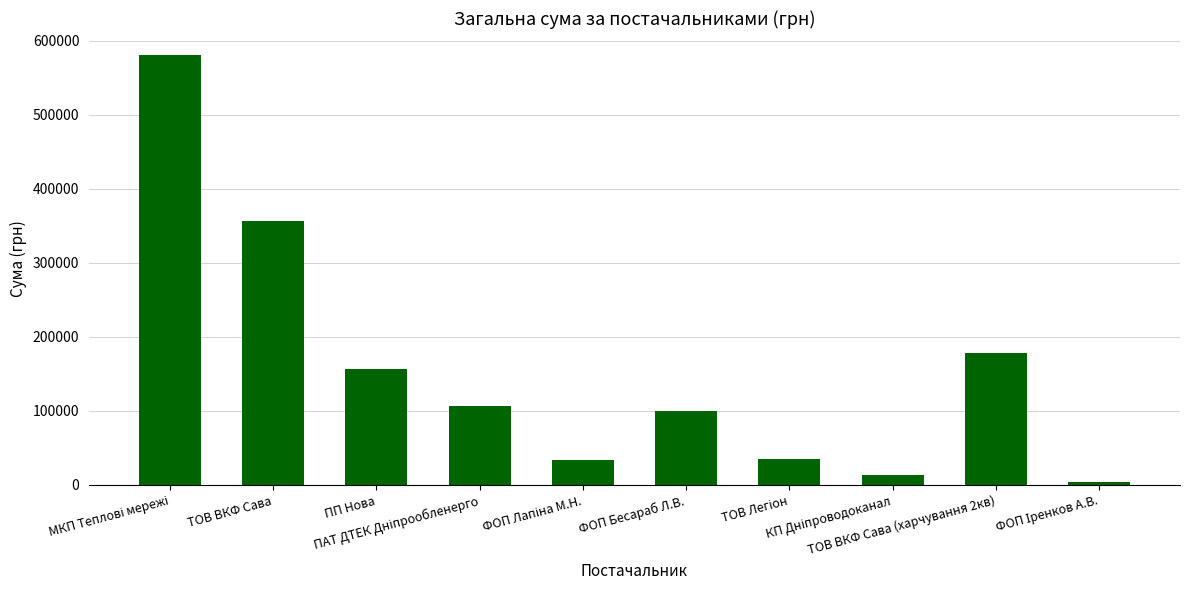

How many data points are less than 106618?

5